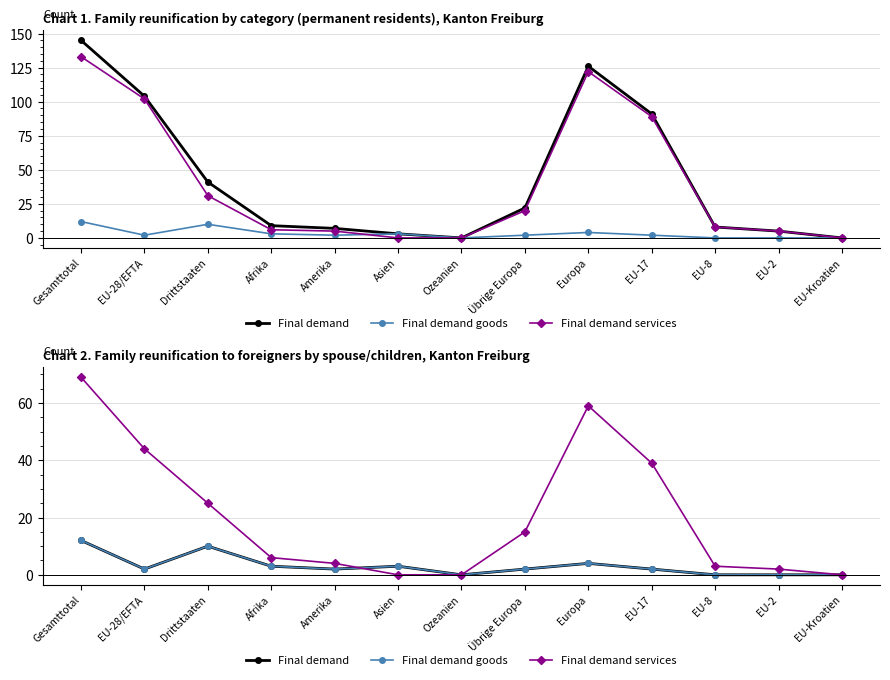

What is the value of the Final demand services point at the 8th from the left?

15